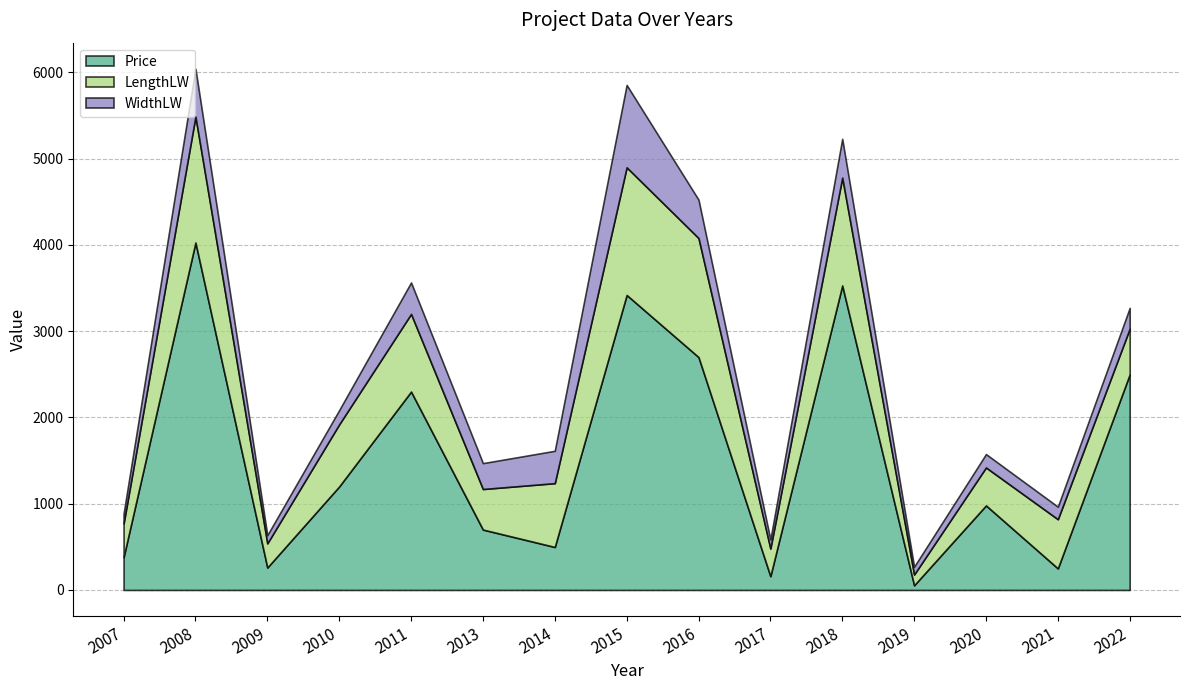

Is the value of LengthLW at 2015 greater than the value of Price at 2007?

Yes